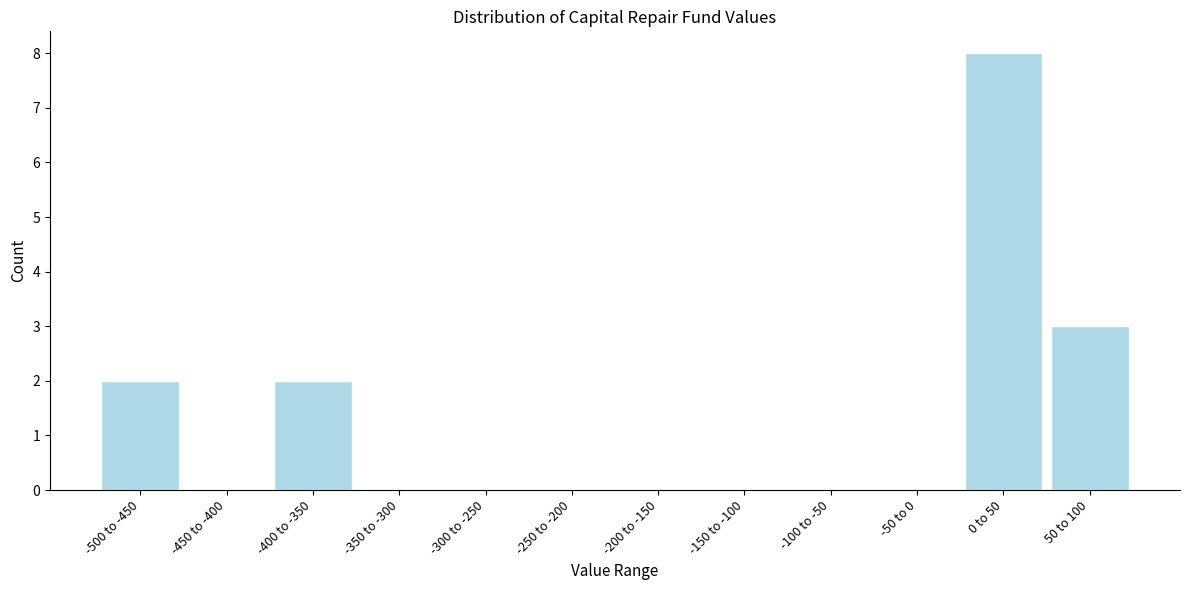

Reading left to right, list all the values displayed in this chart.

-500 to -450=2	-450 to -400=0	-400 to -350=2	-350 to -300=0	-300 to -250=0	-250 to -200=0	-200 to -150=0	-150 to -100=0	-100 to -50=0	-50 to 0=0	0 to 50=8	50 to 100=3